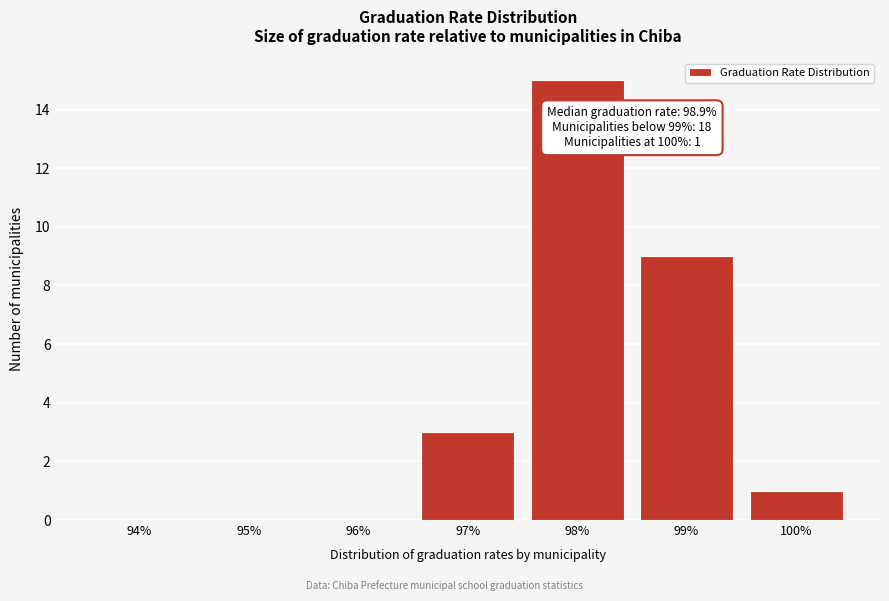

Reading left to right, what are all the values shown in this chart?

94%=0	95%=0	96%=0	97%=3	98%=15	99%=9	100%=1